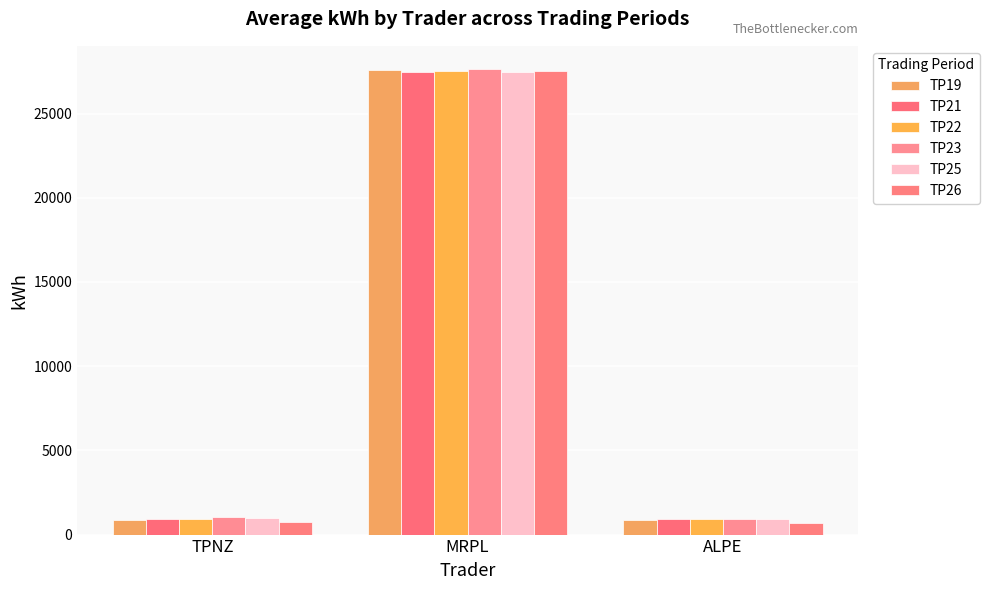

Which series has the largest total across all categories?

TP23